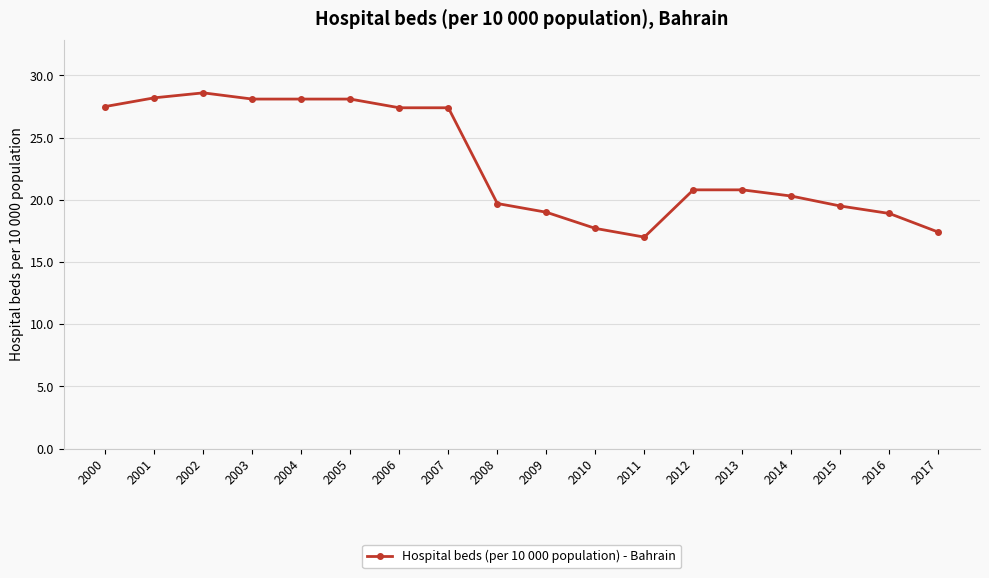

What is the value of the 7th point from the left?

27.4